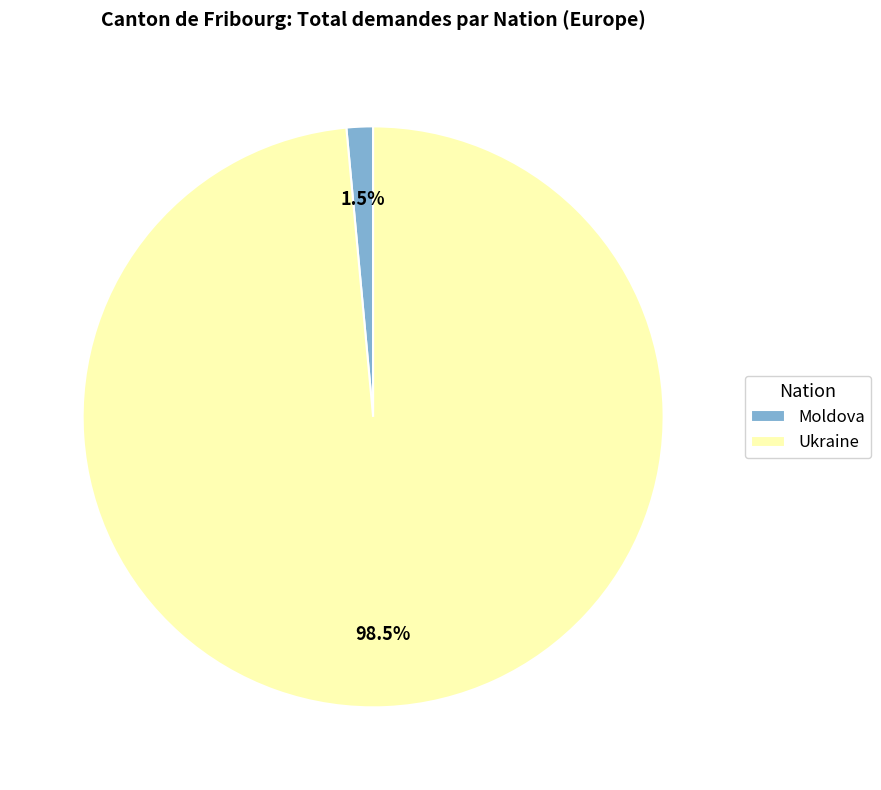

What is the largest slice in the pie chart?

Ukraine